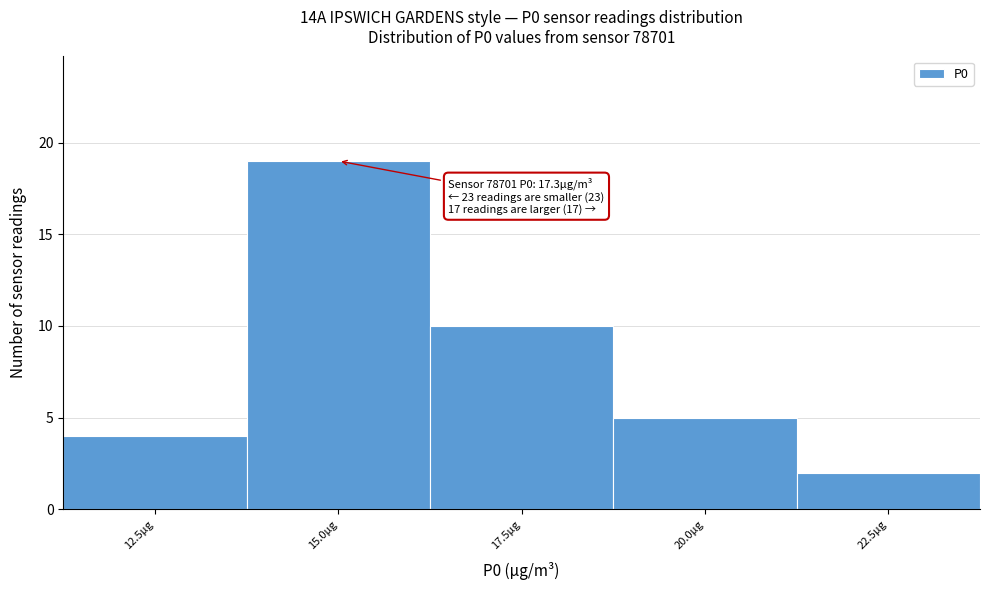

Reading left to right, extract all data points from this chart.

4	19	10	5	2